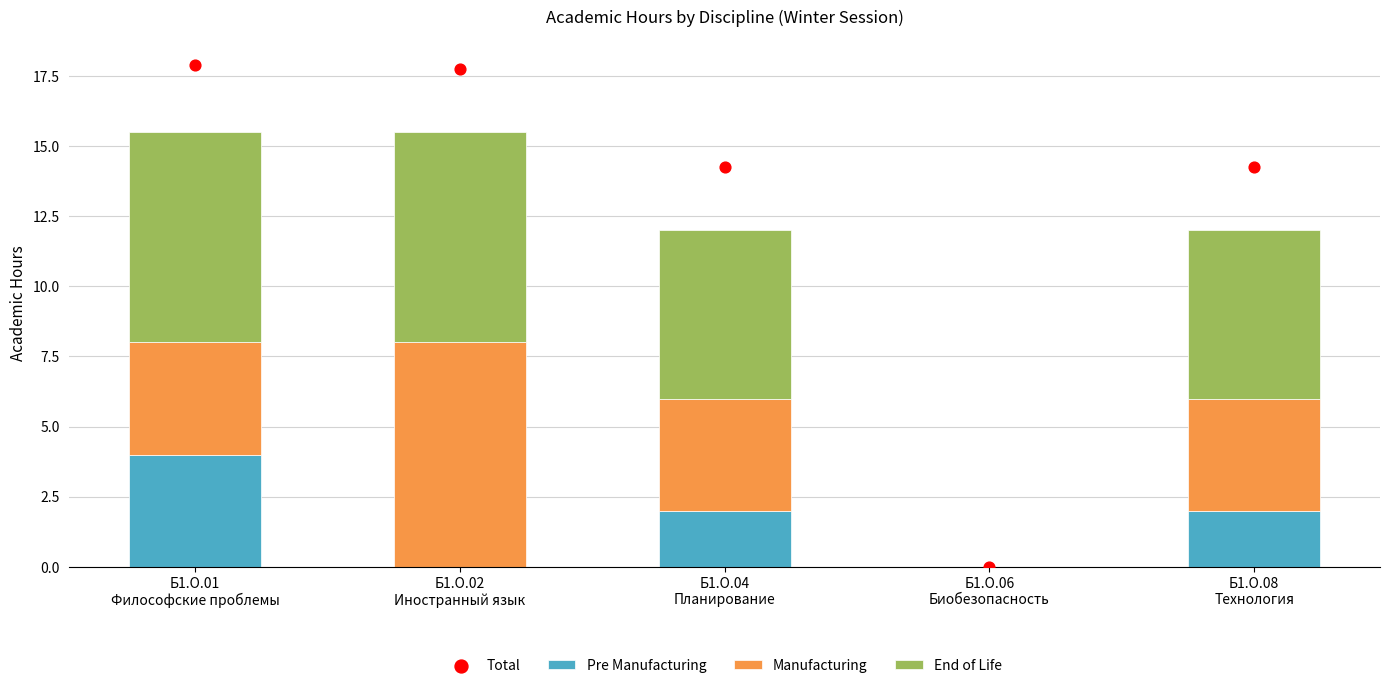

At how many categories does at least one series exceed 8?

4